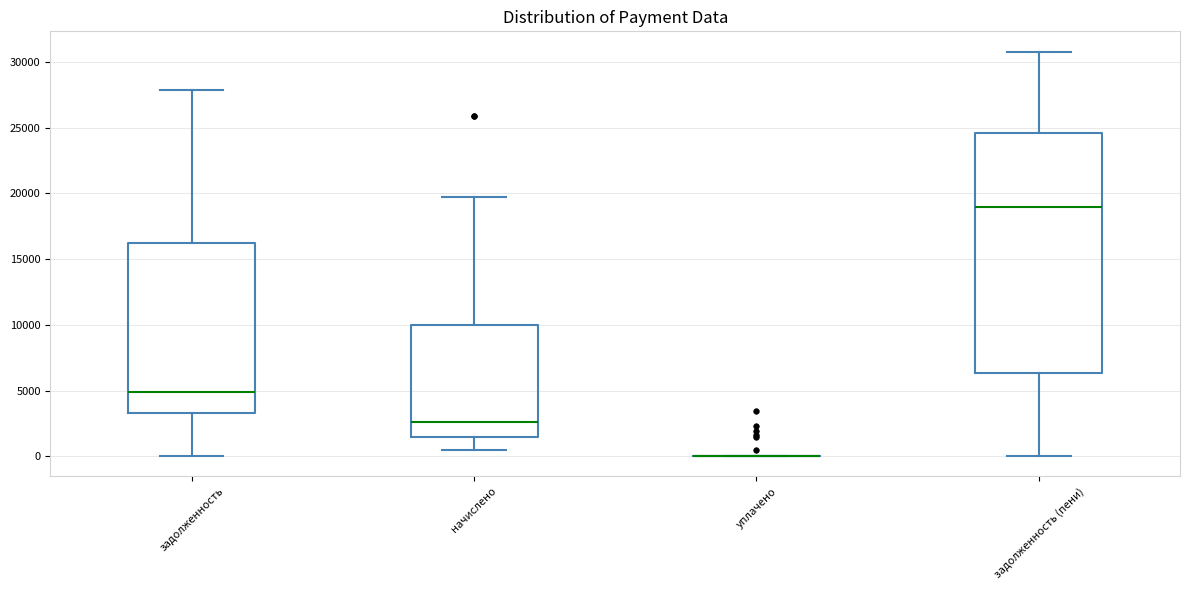

Reading left to right, transcribe this box plot: for each box, give where its median line is, the range the box spans, and where its two whiskers end, as read against the y-axis. The values are not printed on the chart, so give them approximately, as read against the axis.

задолженность: median 5000, box 3500 to 16000, whiskers 0 to 28000
начислено: median 2500, box 1500 to 10000, whiskers 500 to 19500
уплачено: box collapsed to a line at 0, whiskers 0 to 0
задолженность (пени): median 19000, box 6500 to 24500, whiskers 0 to 31000